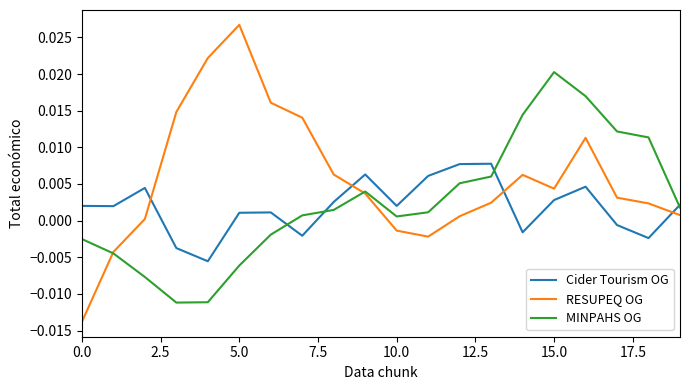

Which series ends up on top after the final intersection of Cider Tourism OG and RESUPEQ OG?

Cider Tourism OG